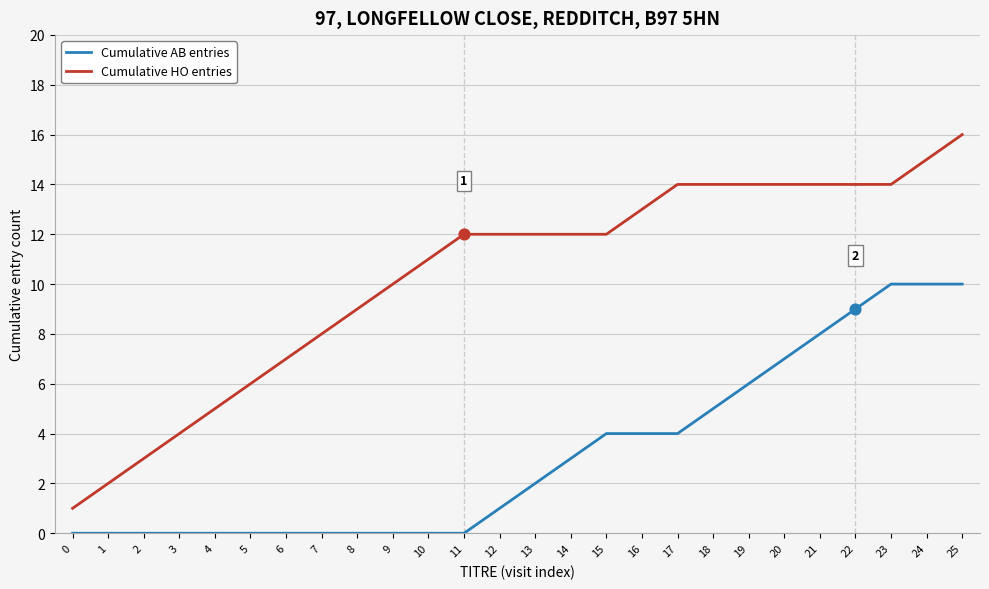

Which series has the largest range (max minus min)?

Cumulative HO entries